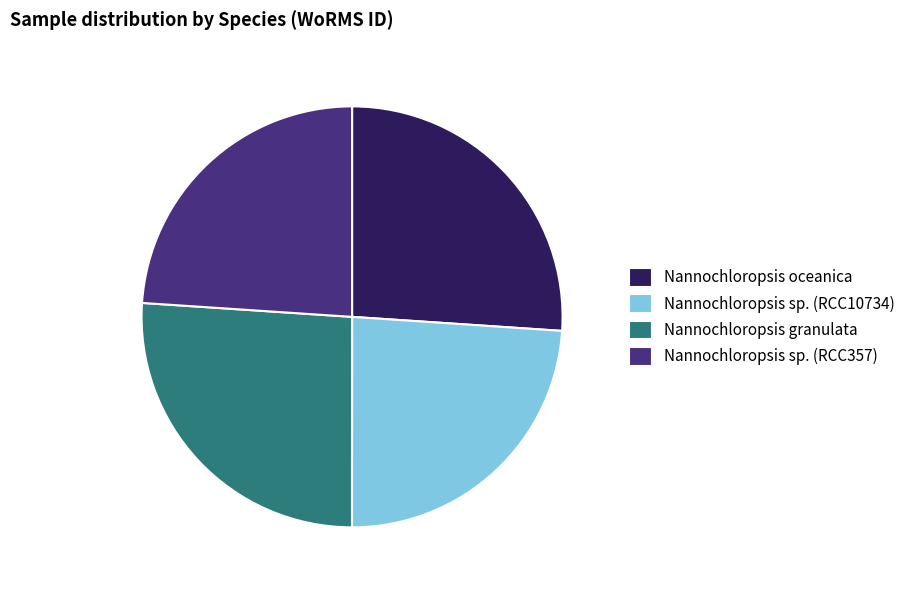

Is there a majority slice in this chart?

No